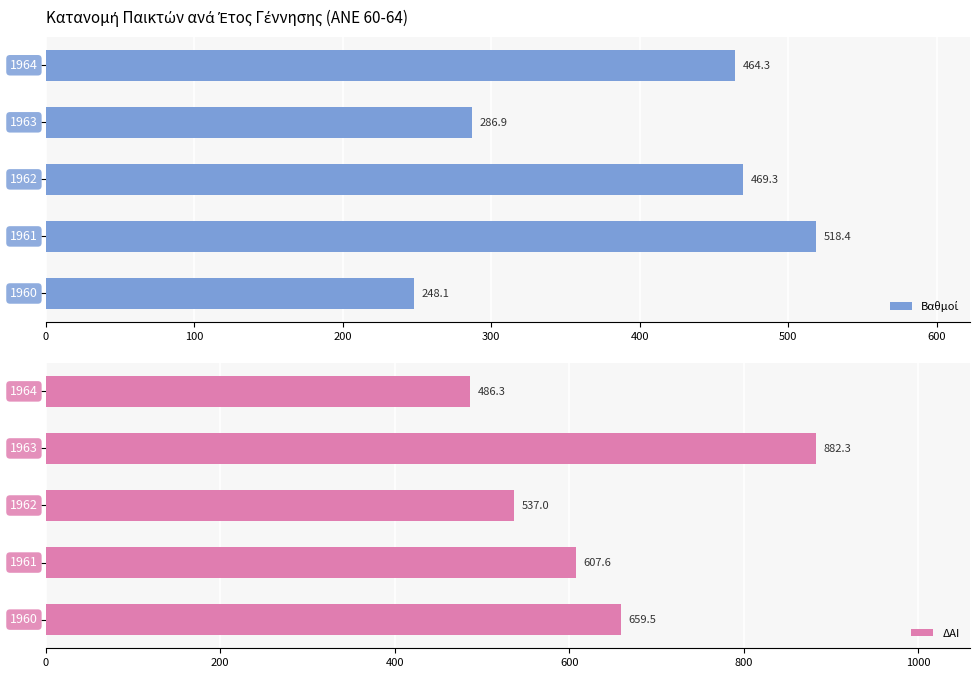

Are the bars horizontal?

Yes